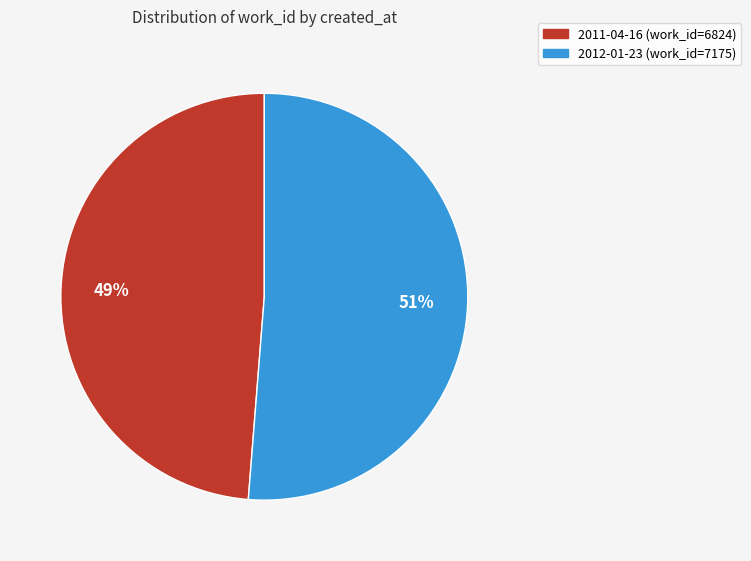

To the nearest percent, what percentage of the pie is 2012-01-23?

51%